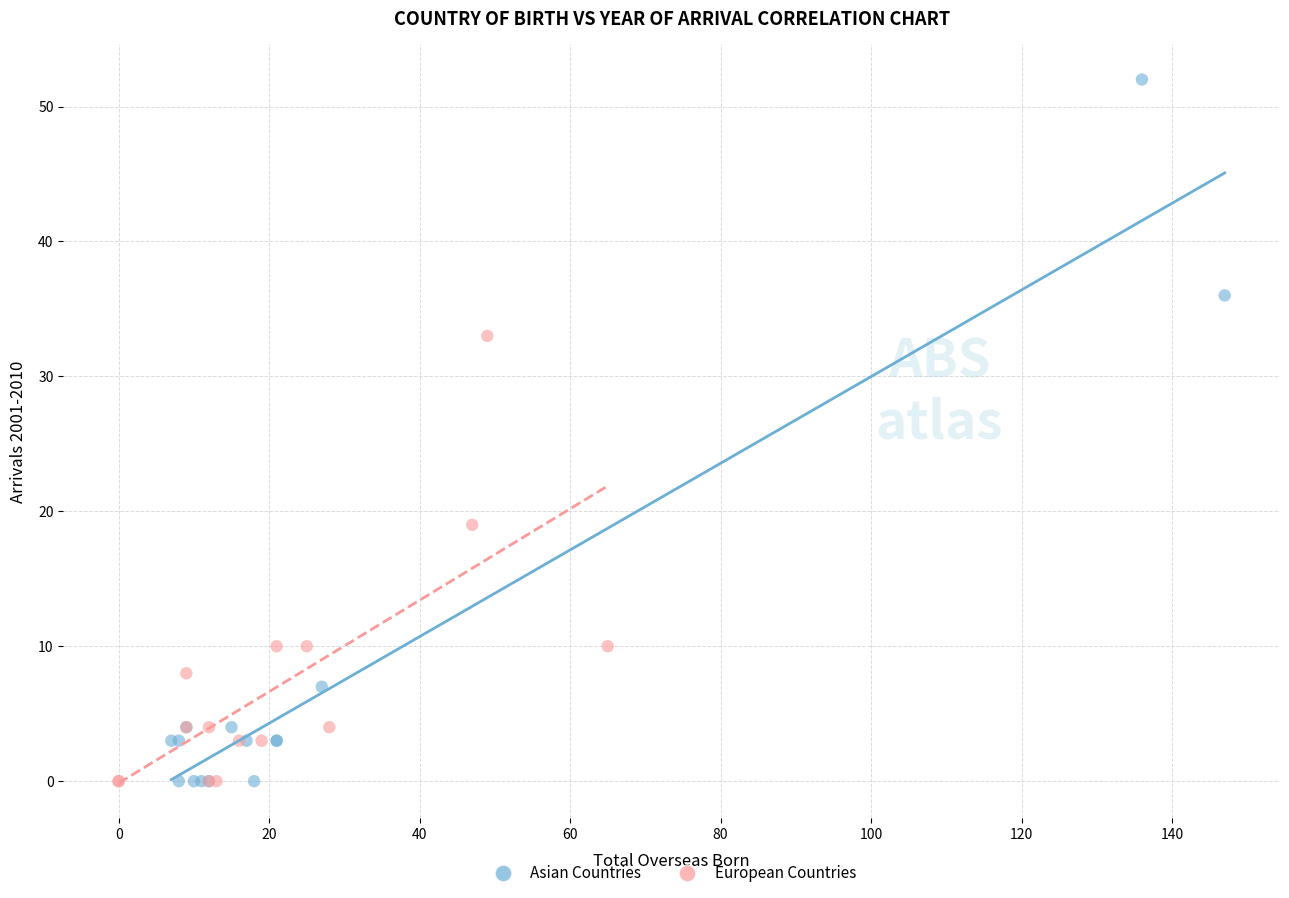

Which series has the largest Y range (max minus min)?

Asian Countries